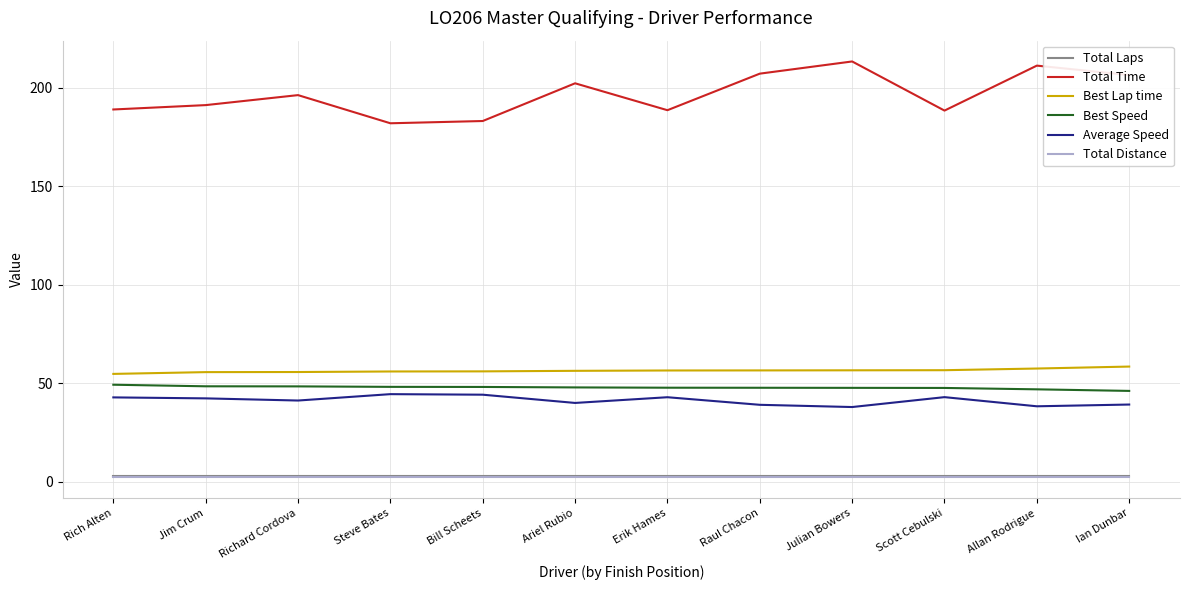

Which series has the widest spread of values?

Total Time